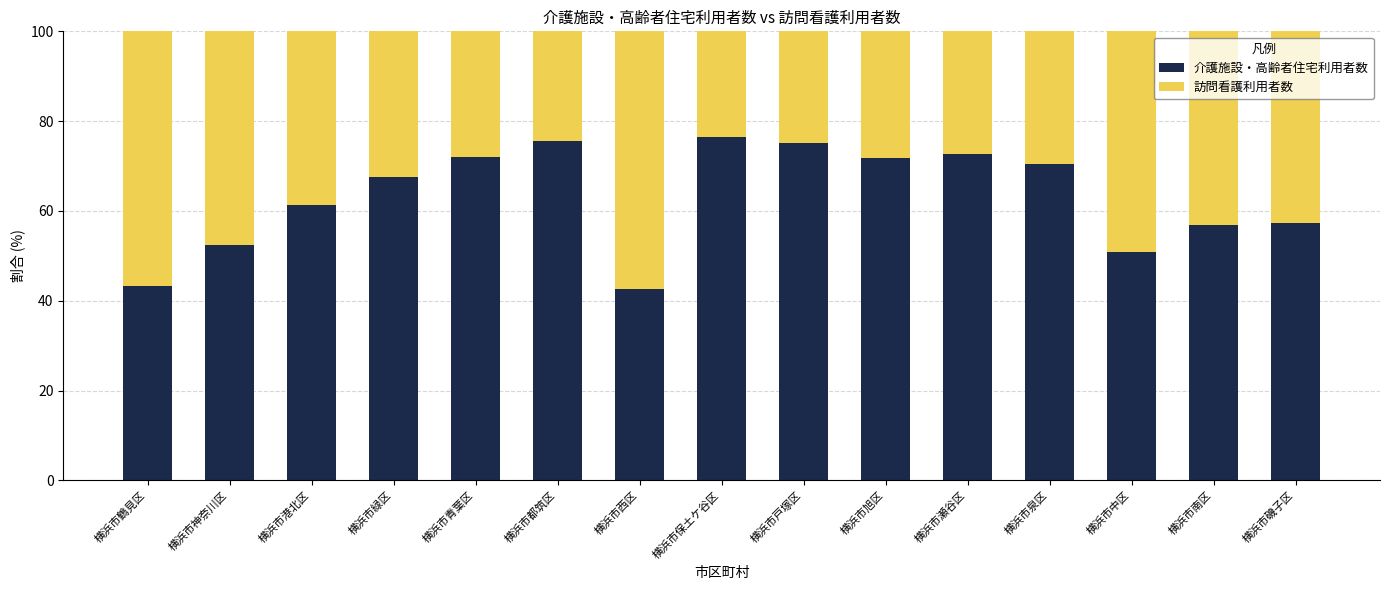

Read the 介護施設・高齢者住宅利用者数 value at 横浜市緑区.

67.5